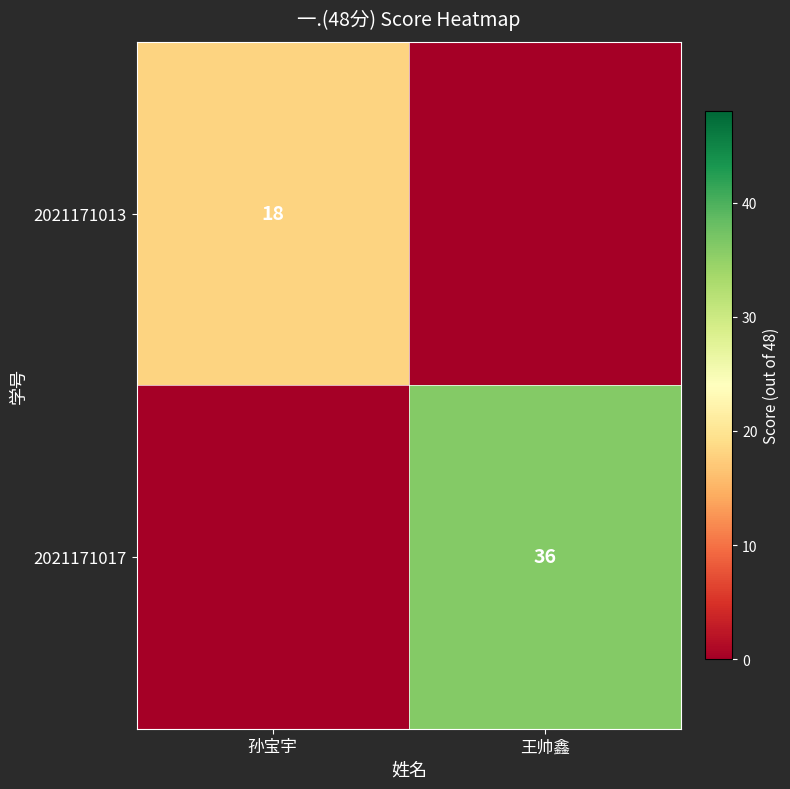

The 2021171017 series shows 52 at 王帅鑫. True or false?

False